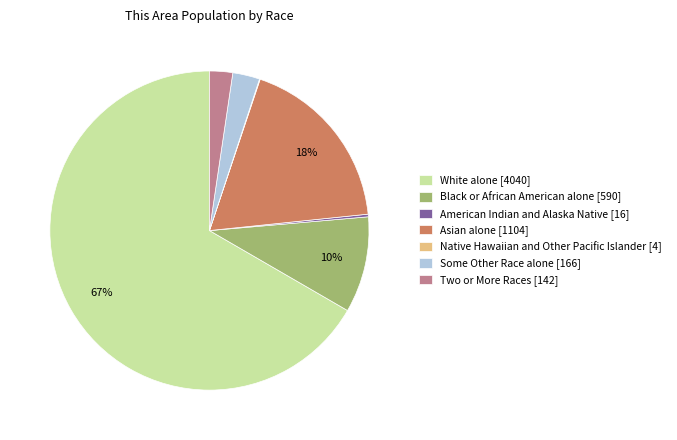

To the nearest percent, what is the difference between the largest and smallest slice percentages?

67%